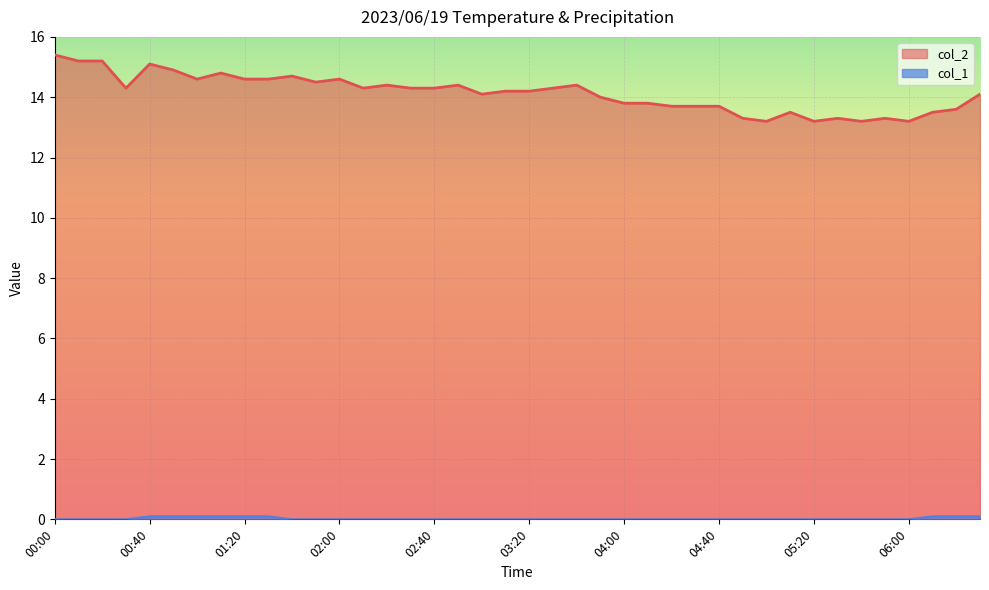

Which series changed the most between 00:00 and 04:30?

col_2